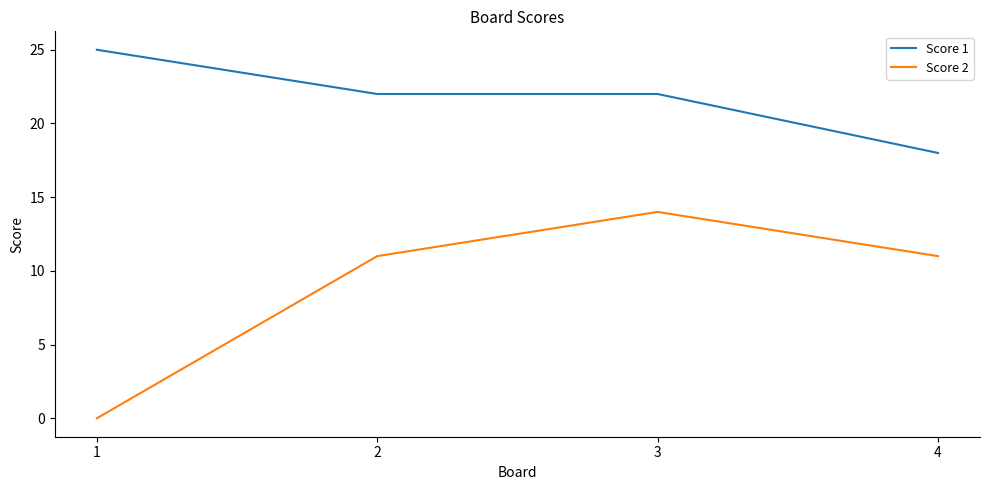

True or false: Score 1 and Score 2 cross at least once.

False